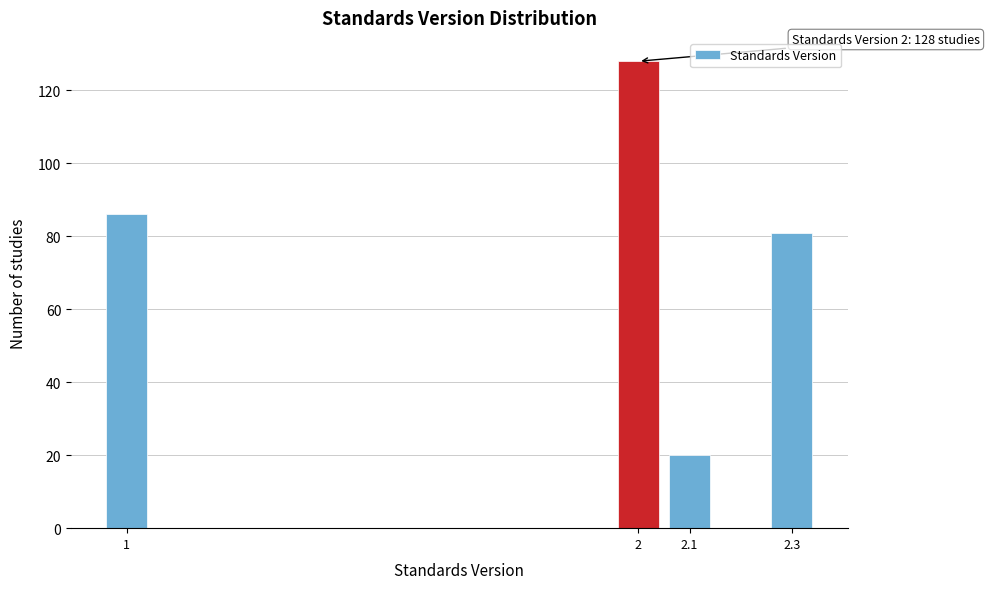

Reading right to left, transcribe all the data shown in this chart.

81	20	128	86